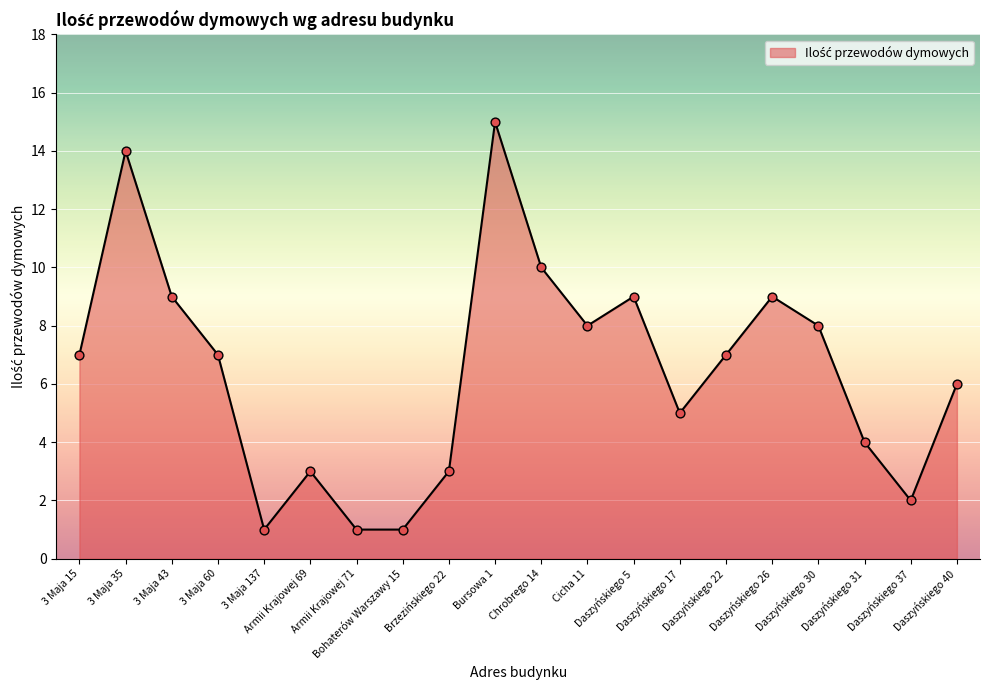

What is the change in value from Cicha 11 to Daszyńskiego 31?

-4